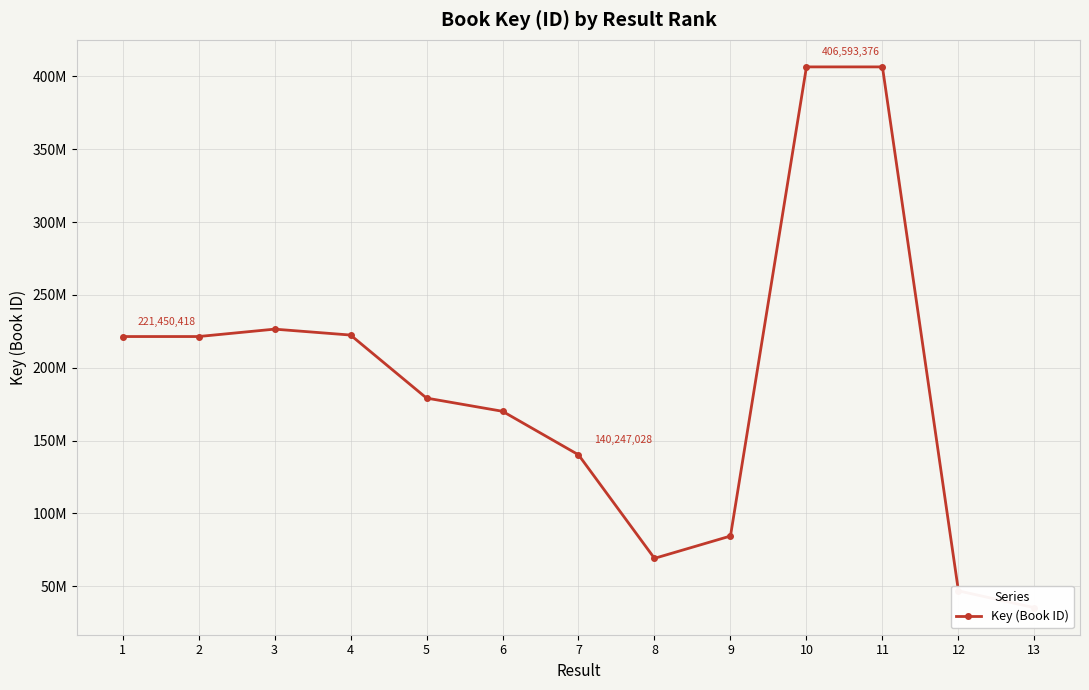

What is the difference between the maximum and minimum values?

371315631